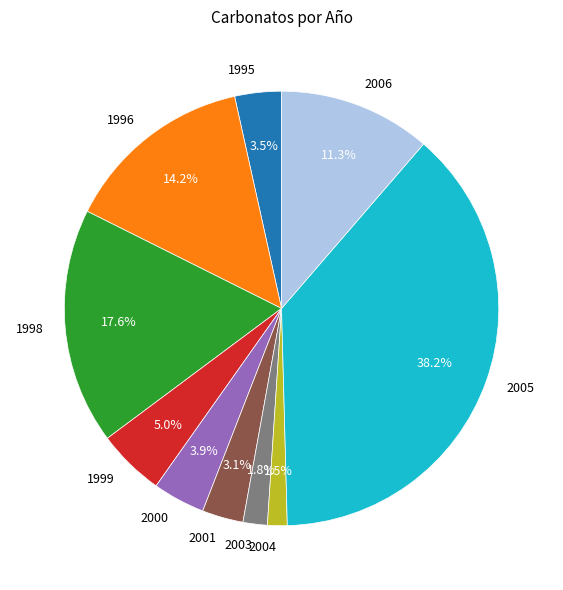

Combined, do 1996 and 2000 account for over 50%?

No